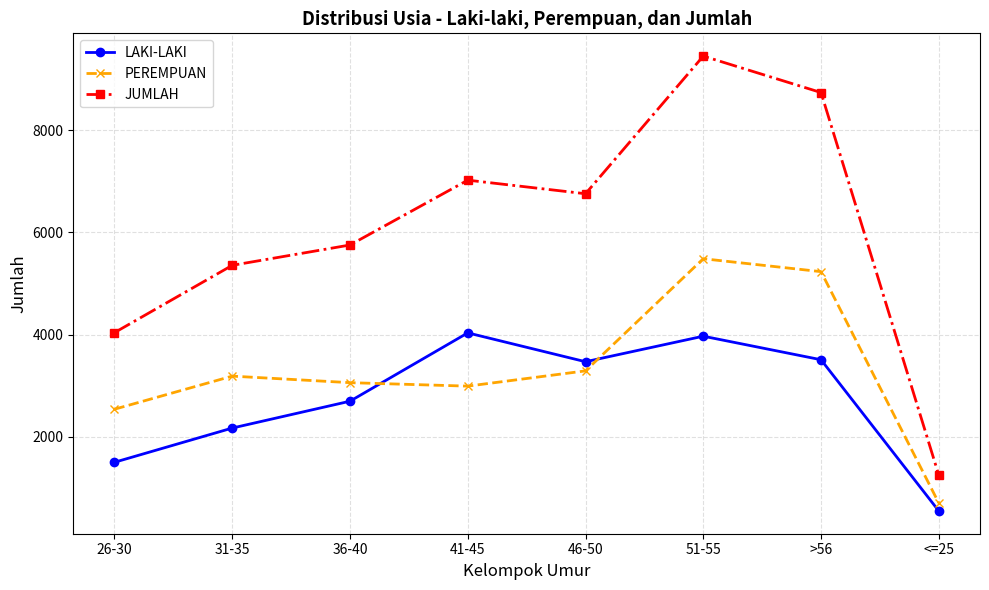

Count the number of data series in this chart.

3